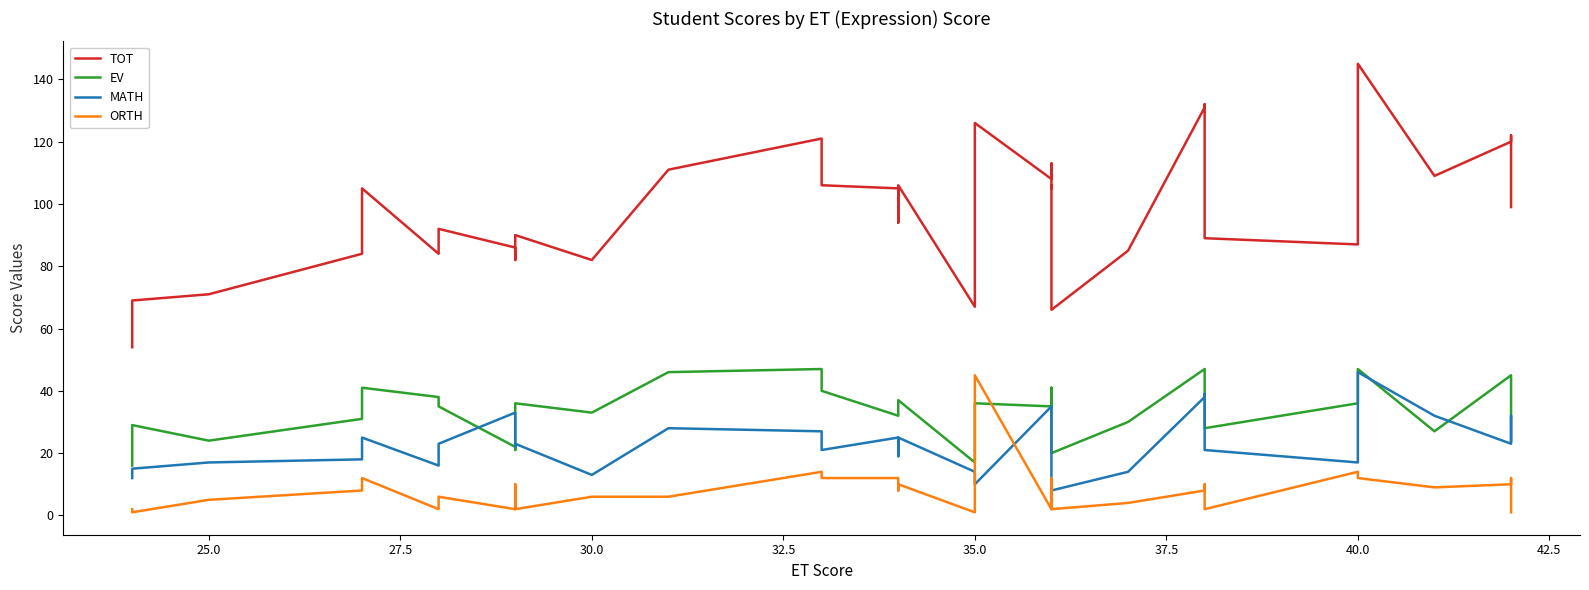

What are all the series names shown in the legend?

TOT, EV, MATH, ORTH